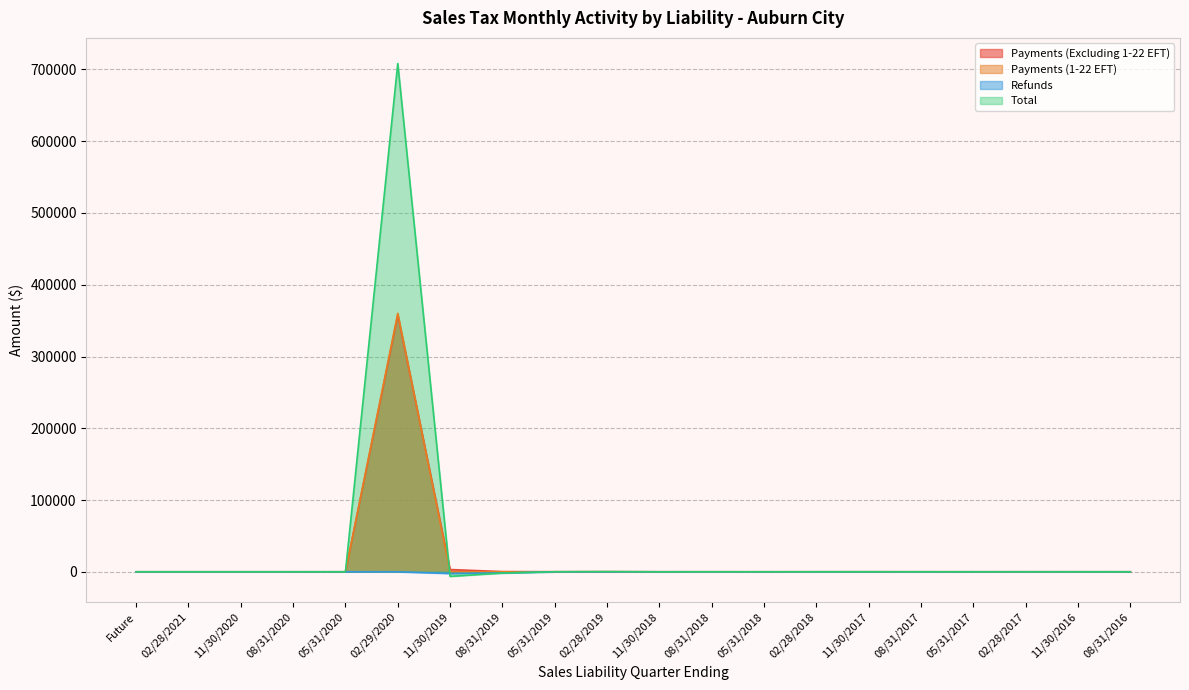

How many interior local valleys does the Total series have?

5